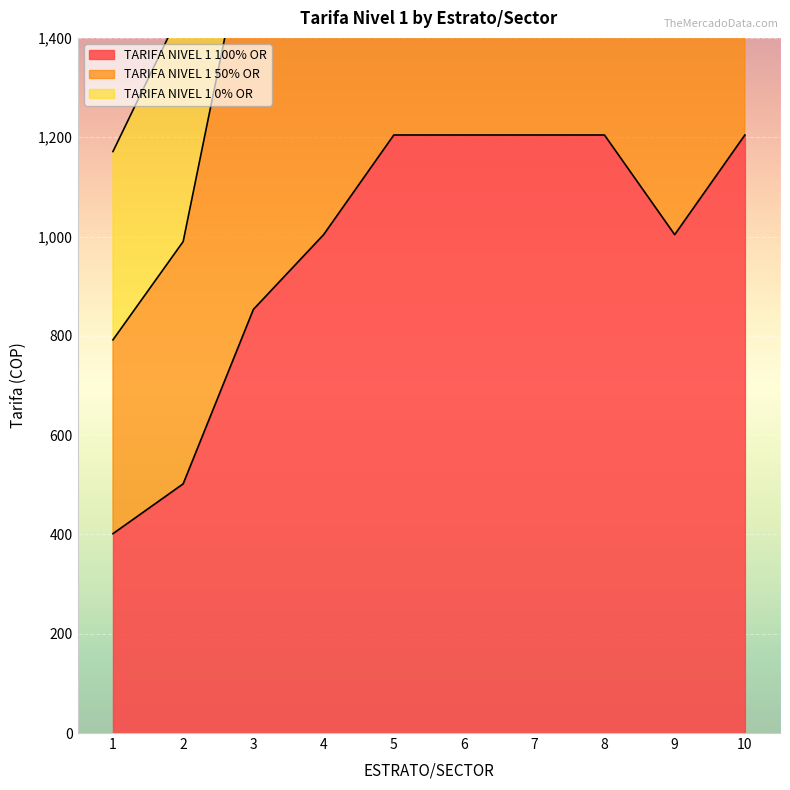

Is the value of TARIFA NIVEL 1 50% OR at 1 greater than the value of TARIFA NIVEL 1 0% OR at 8?

No